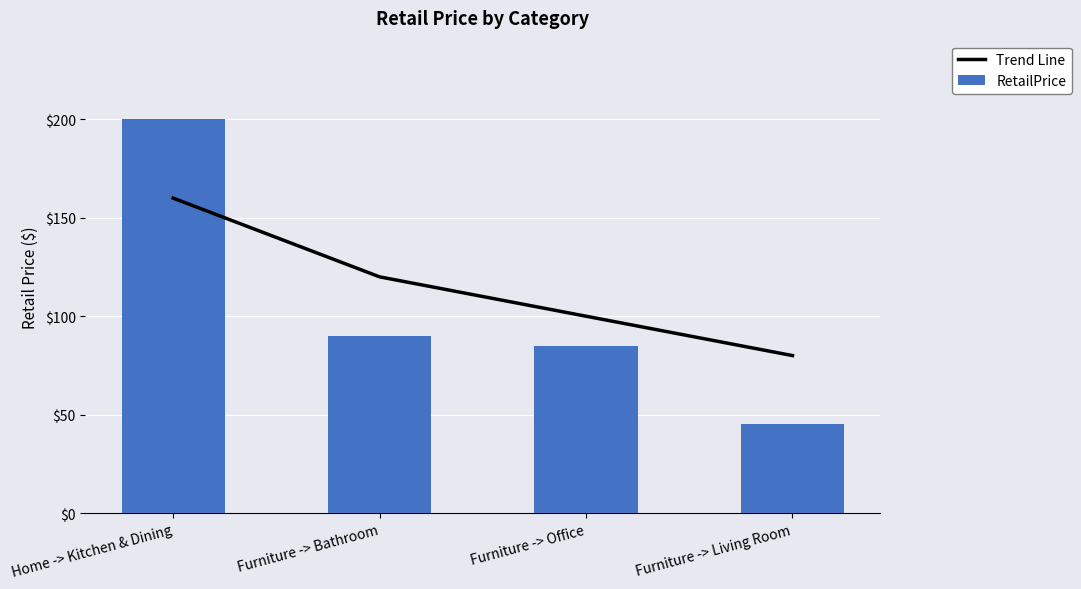

What is the maximum value shown in the chart?

200.0